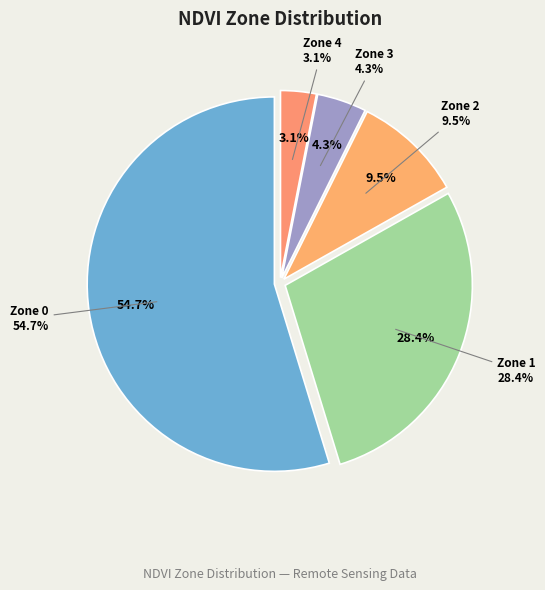

To the nearest percent, what is the difference between the Zone 2 and Zone 0 slice percentages?

45%